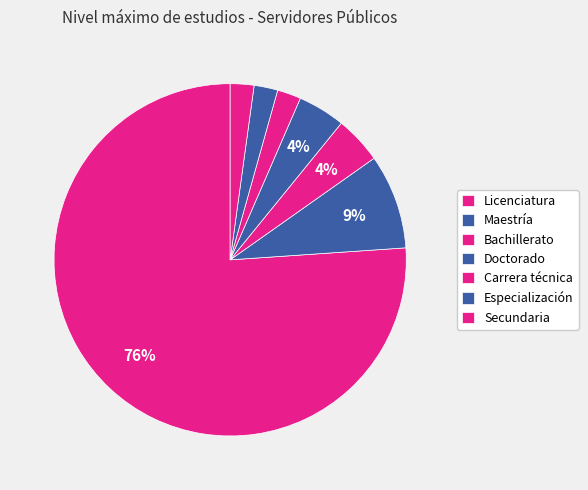

Which category has the smallest portion of the pie?

Carrera técnica